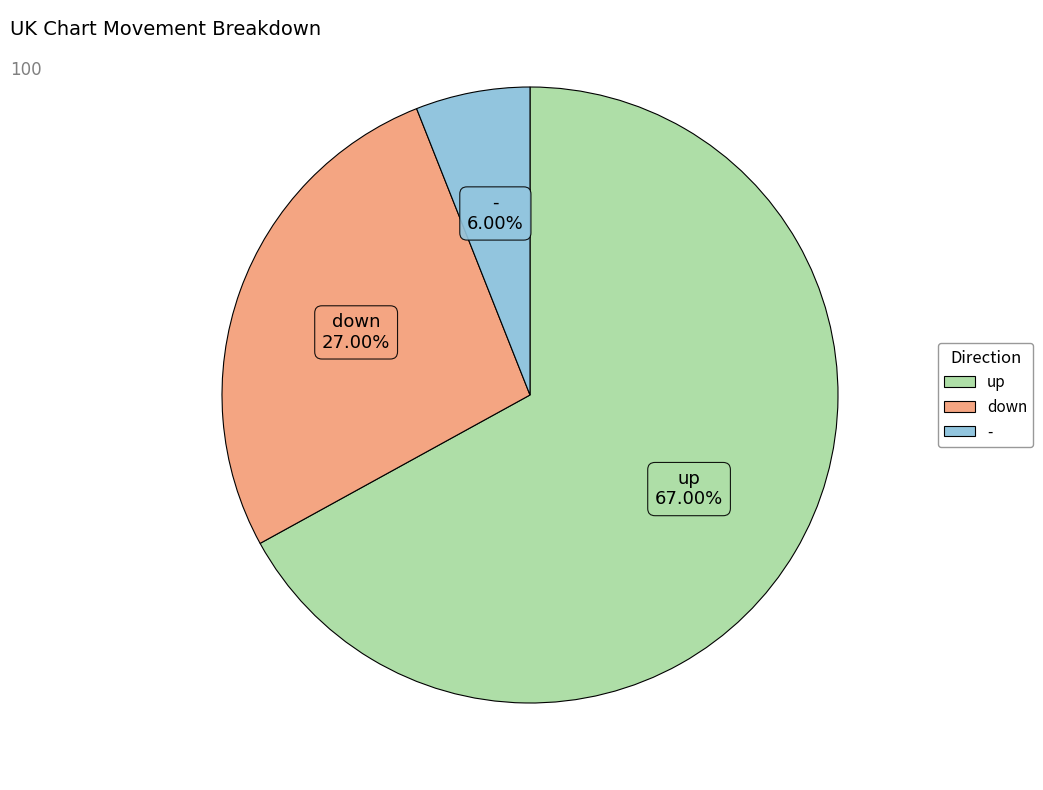

Does any single category account for the majority?

Yes